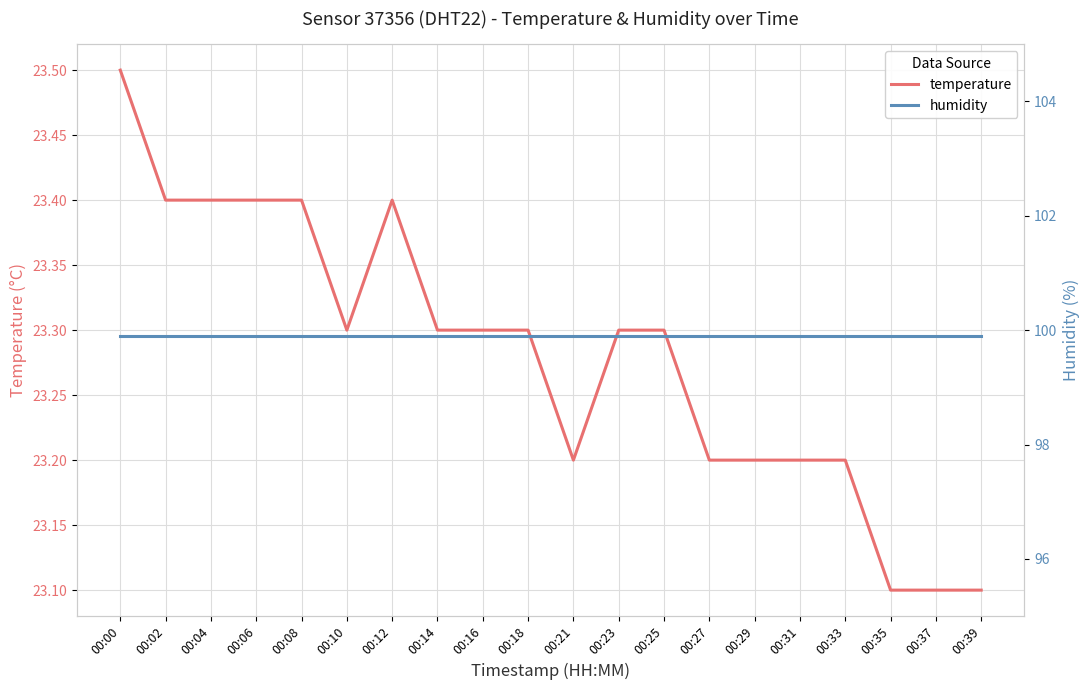

At how many categories does at least one series exceed 39?

20